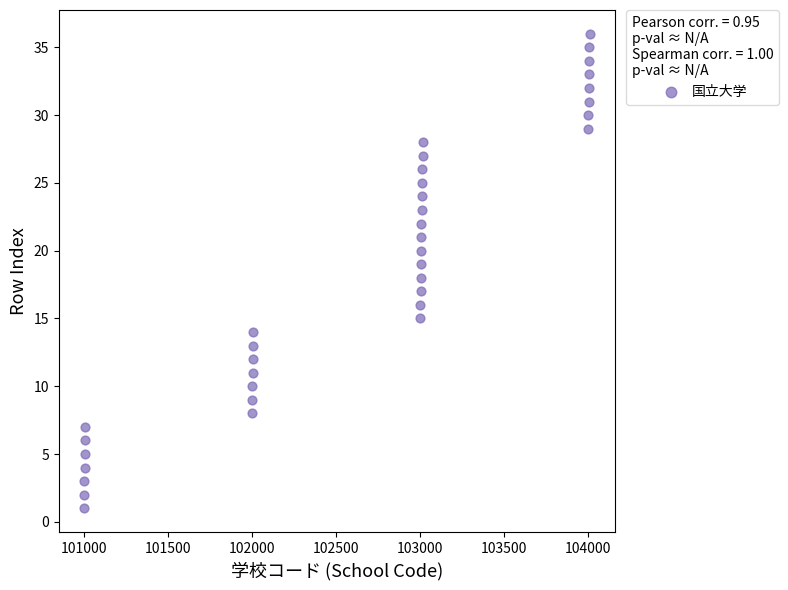

What is the range of Y values (max minus min)?

35